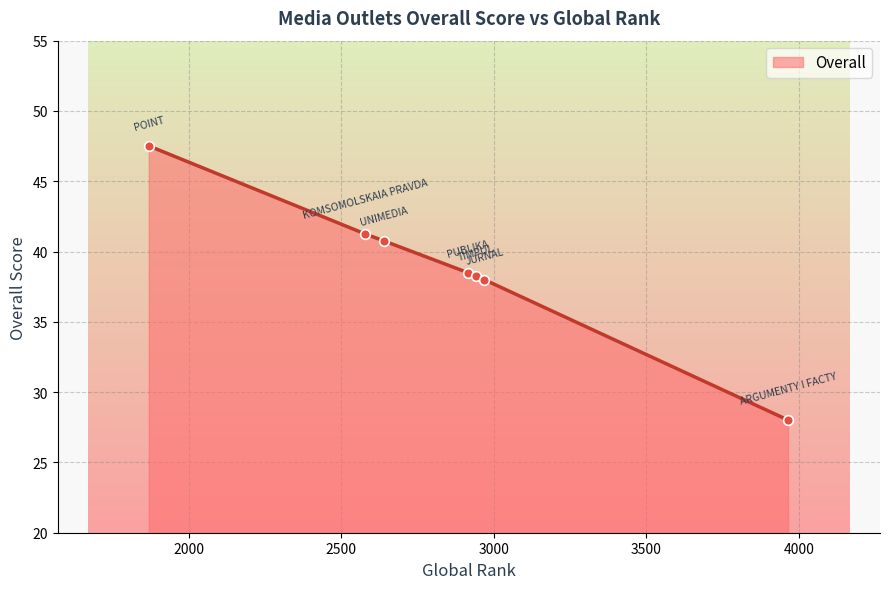

What is the value of the 1st point from the left?

47.5